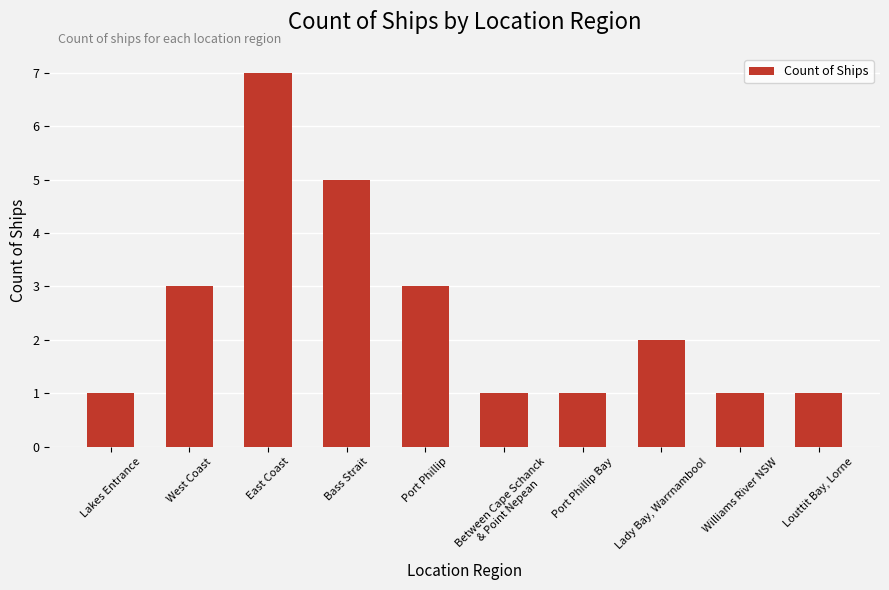

What is the value of the 9th bar from the left?

1